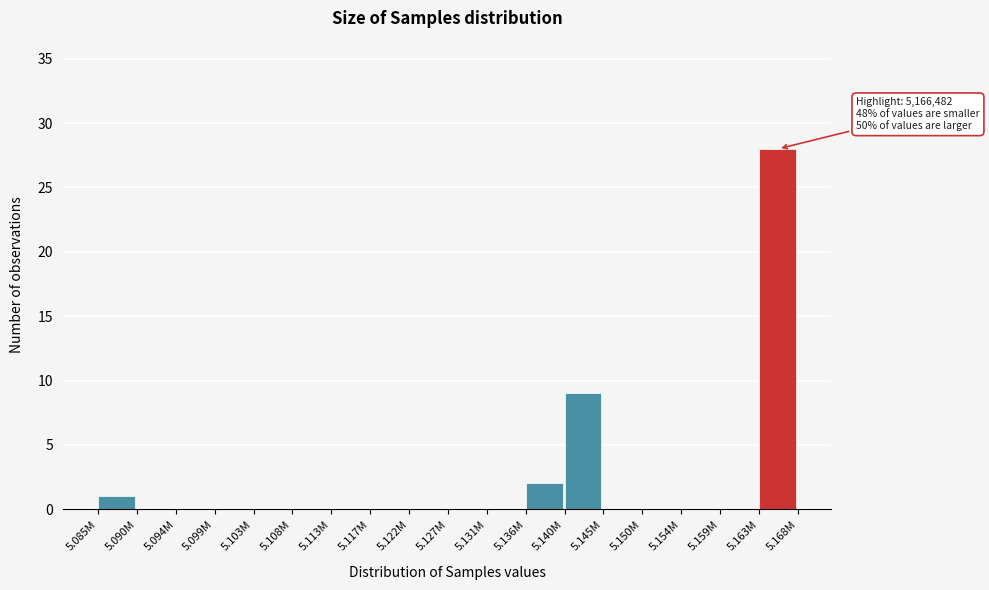

Reading right to left, extract all data points from this chart.

5.163M=28	5.159M=0	5.154M=0	5.150M=0	5.145M=0	5.140M=9	5.136M=2	5.131M=0	5.127M=0	5.122M=0	5.117M=0	5.113M=0	5.108M=0	5.103M=0	5.099M=0	5.094M=0	5.090M=0	5.085M=1